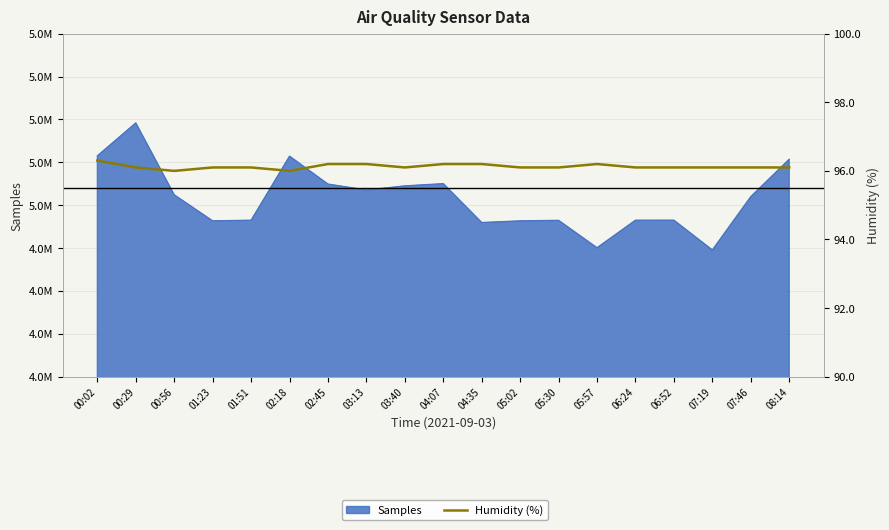

At which category does the data reach its first local valley?

00:56